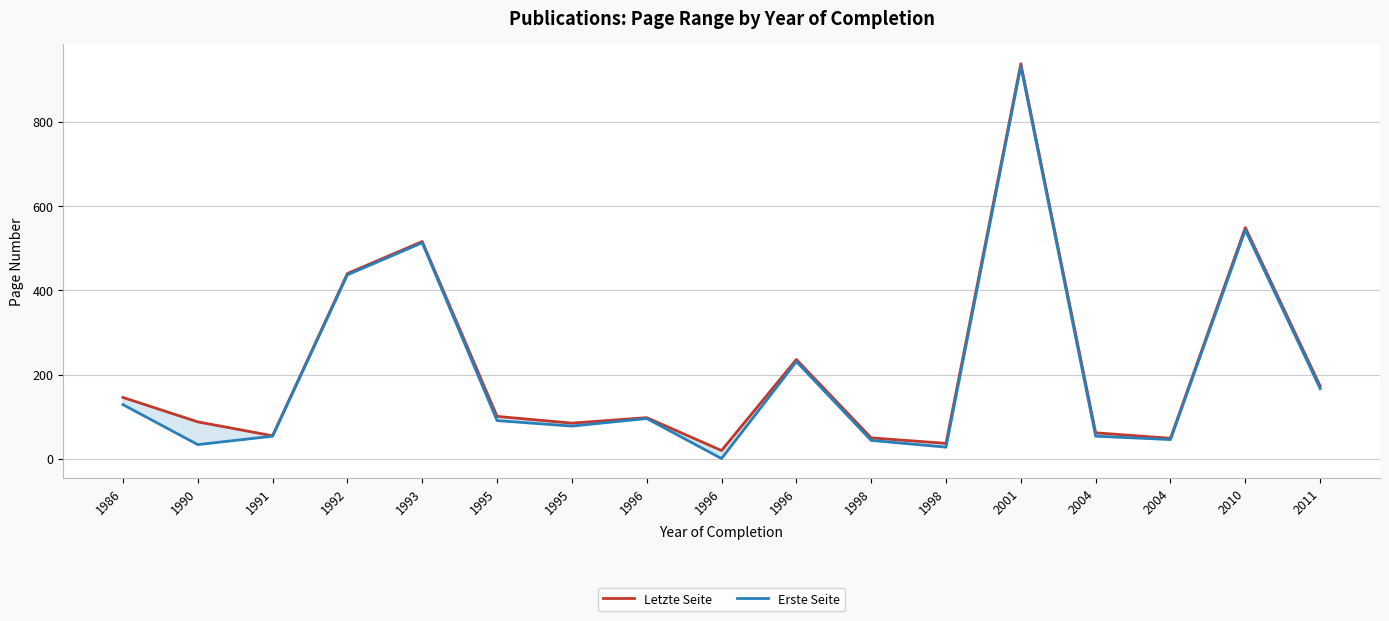

Reading right to left, what are all the values shown in this chart?

Letzte Seite: 173	549	49	62	938	37	50	236	20	98	85	101	516	440	55	88	146
Erste Seite: 167	543	46	54	932	28	44	231	1	96	78	91	513	437	54	34	129